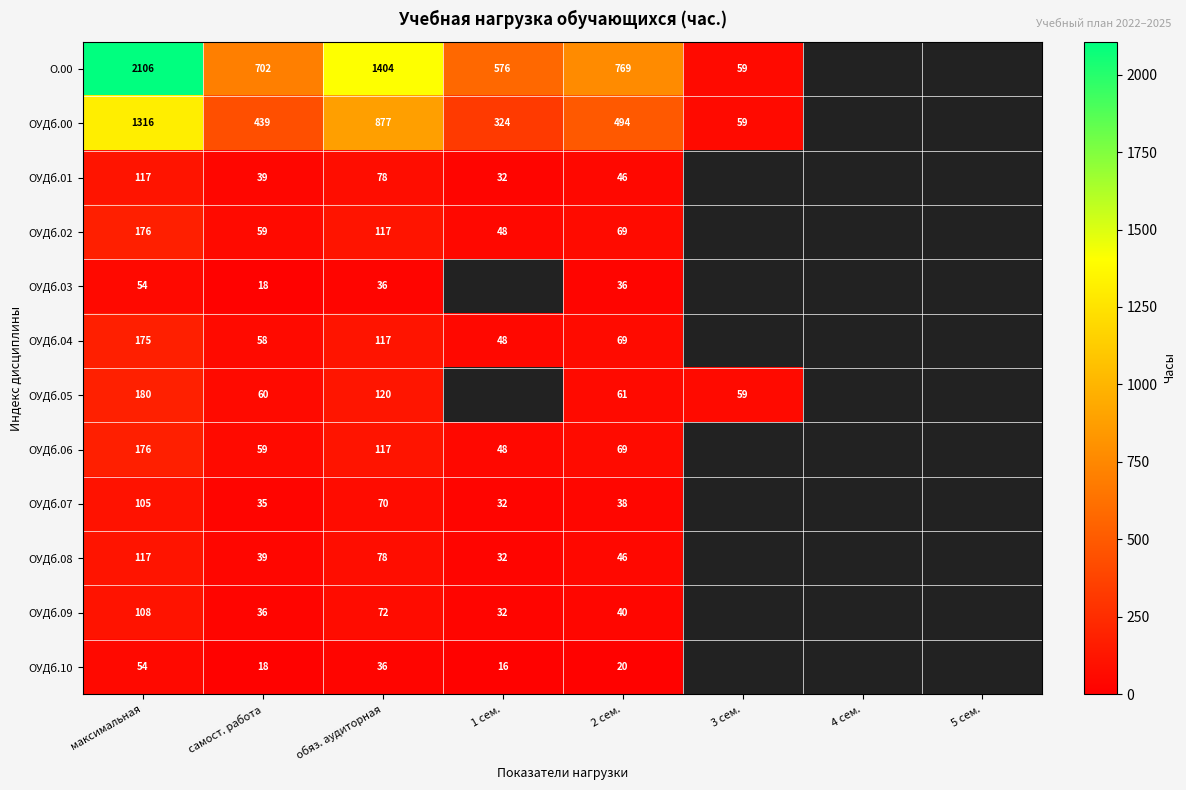

At which category does the chart reach its peak across all series?

максимальная